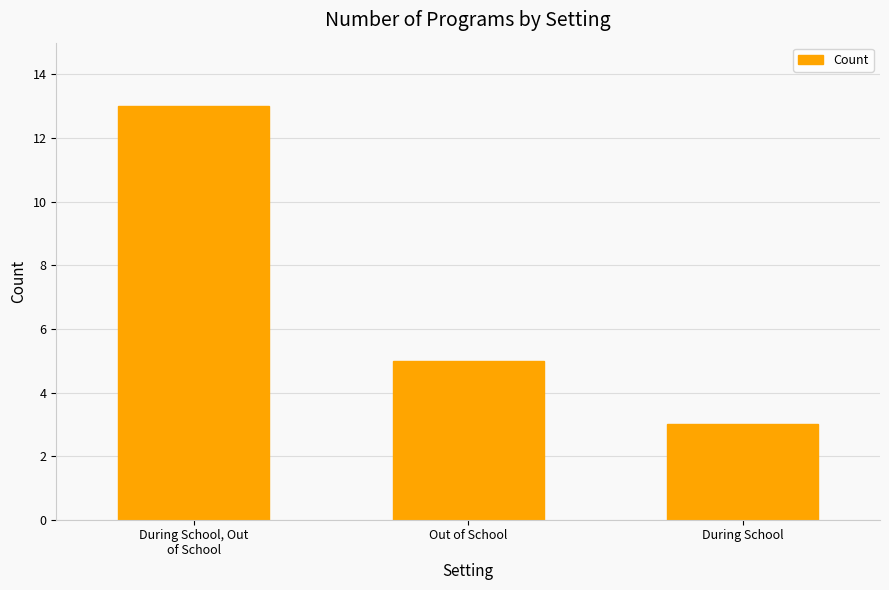

Where is the data nearest to the value 8?

Out of School